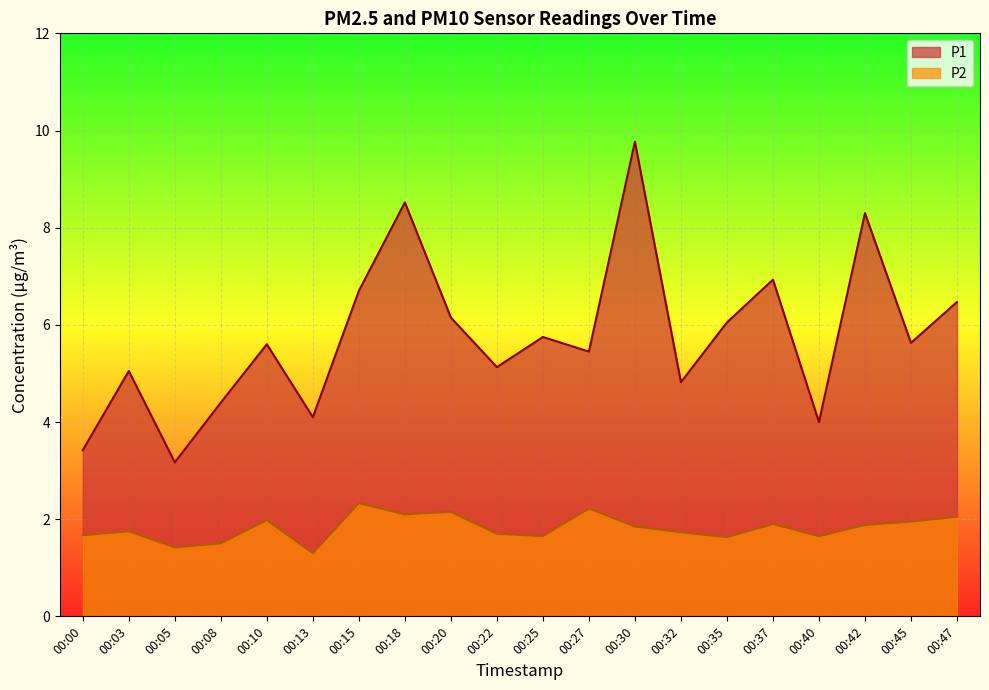

At how many categories does at least one series exceed 6?

8